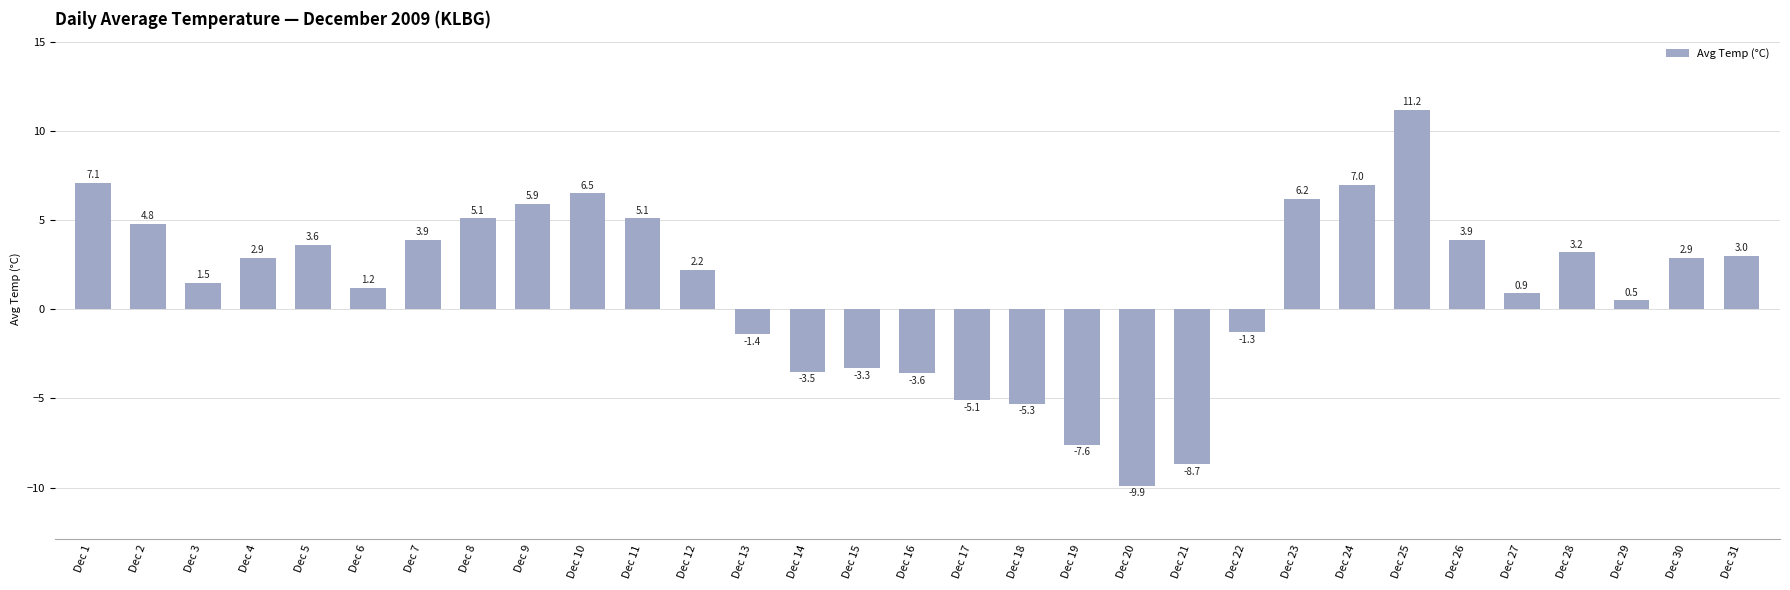

What is the value of the 16th bar from the left?

-3.6